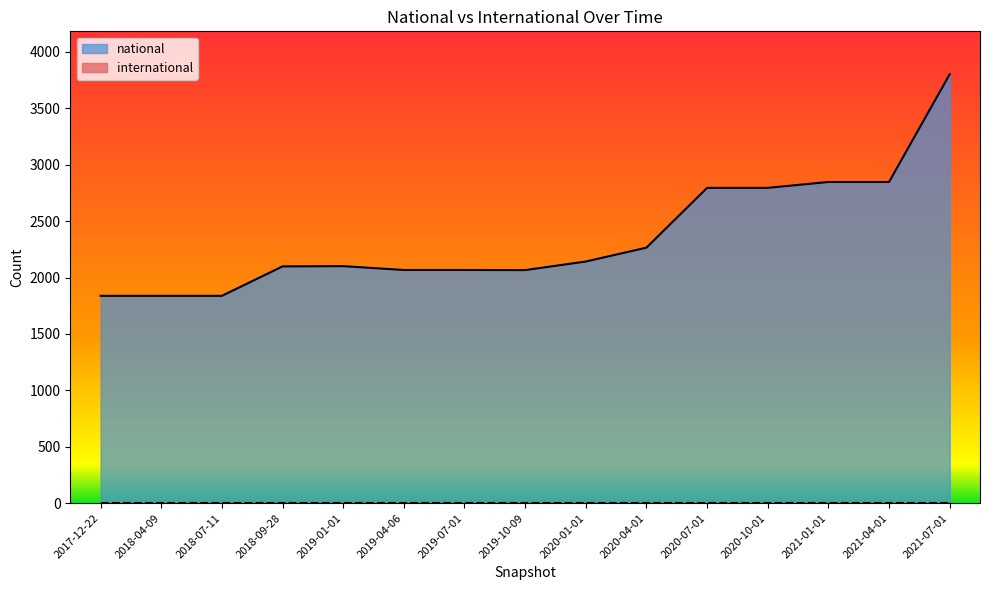

What is the value of the 3rd point from the left?

1838